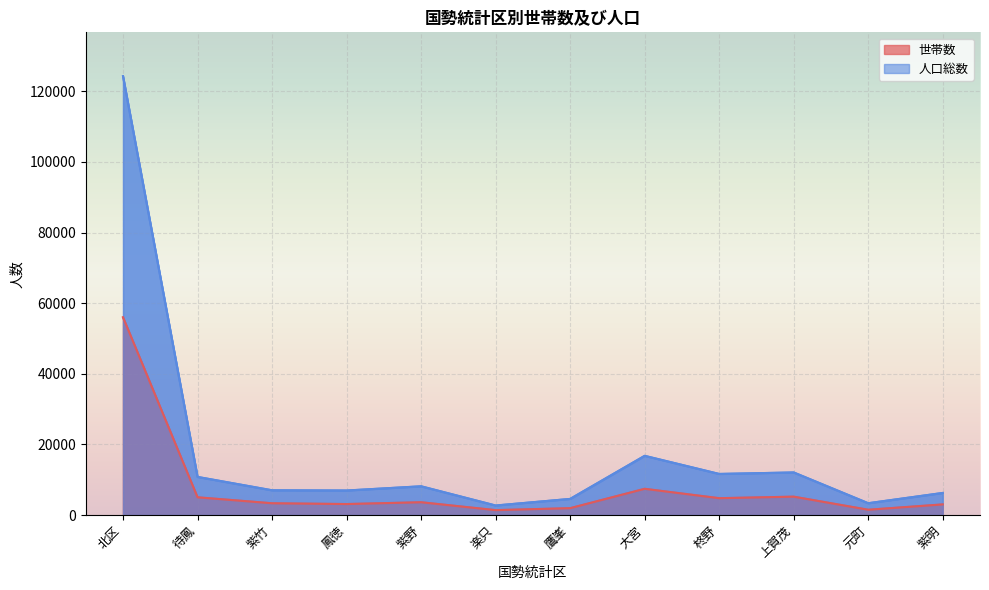

How many data points does each series have?

12